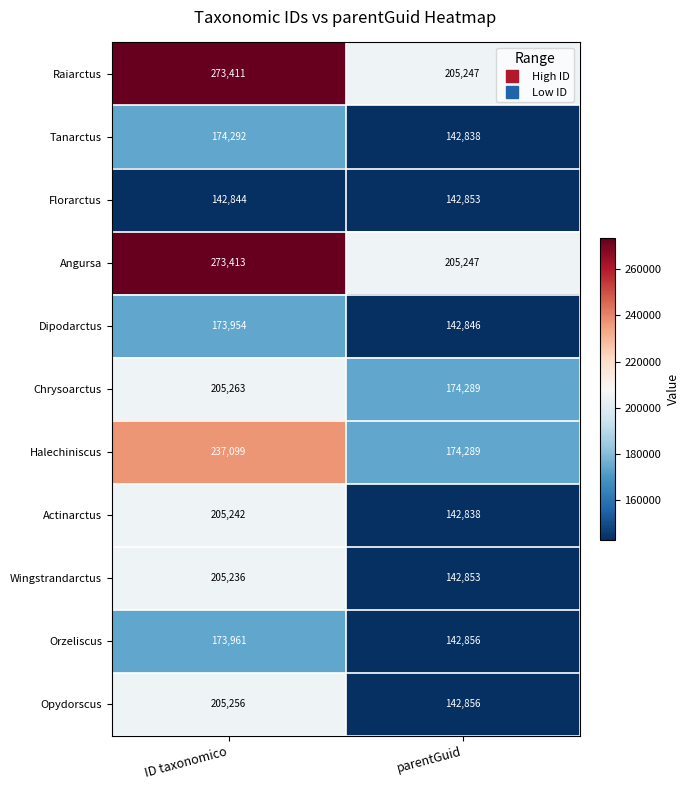

Reading left to right, extract all data points from this chart.

Raiarctus: ID taxonomico=273411	parentGuid=205247
Tanarctus: ID taxonomico=174292	parentGuid=142838
Florarctus: ID taxonomico=142844	parentGuid=142853
Angursa: ID taxonomico=273413	parentGuid=205247
Dipodarctus: ID taxonomico=173954	parentGuid=142846
Chrysoarctus: ID taxonomico=205263	parentGuid=174289
Halechiniscus: ID taxonomico=237099	parentGuid=174289
Actinarctus: ID taxonomico=205242	parentGuid=142838
Wingstrandarctus: ID taxonomico=205236	parentGuid=142853
Orzeliscus: ID taxonomico=173961	parentGuid=142856
Opydorscus: ID taxonomico=205256	parentGuid=142856